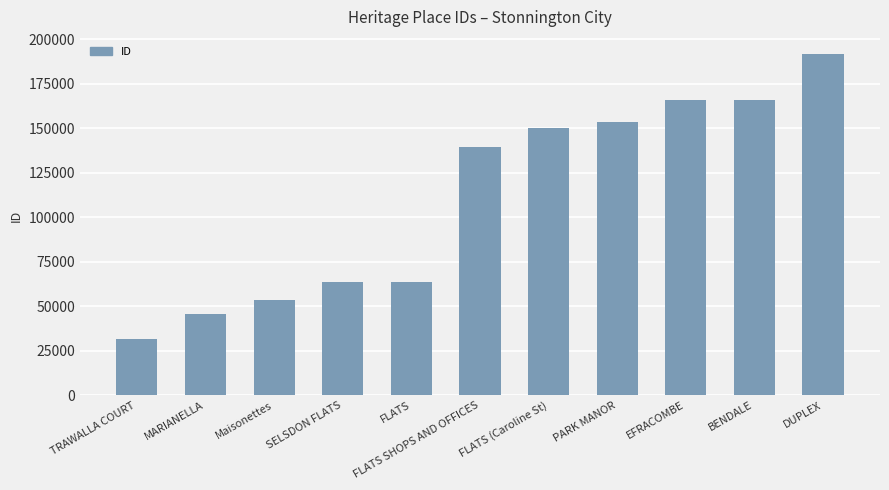

The chart shows a value of 139386 at FLATS SHOPS AND OFFICES. True or false?

True